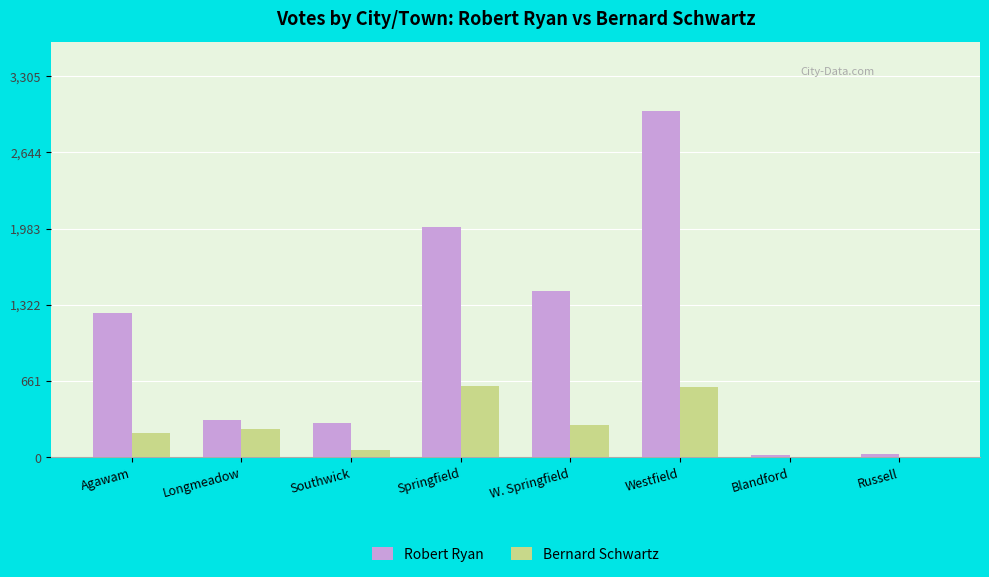

What is the total value across all series at Springfield?

2623